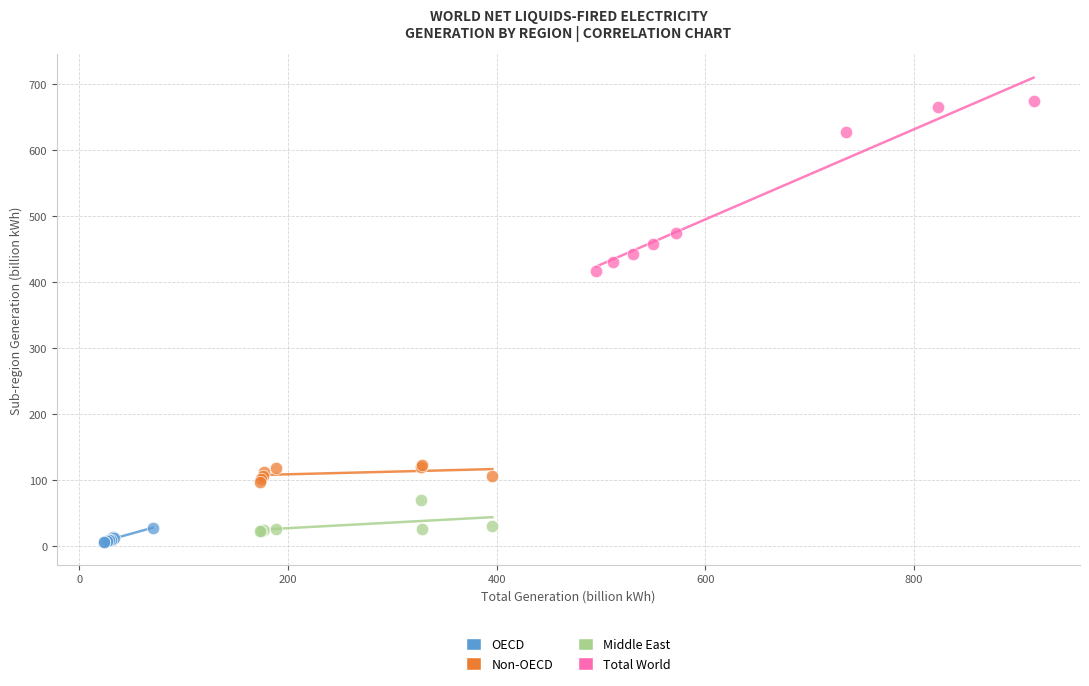

Which series reaches the maximum Y coordinate?

Total World